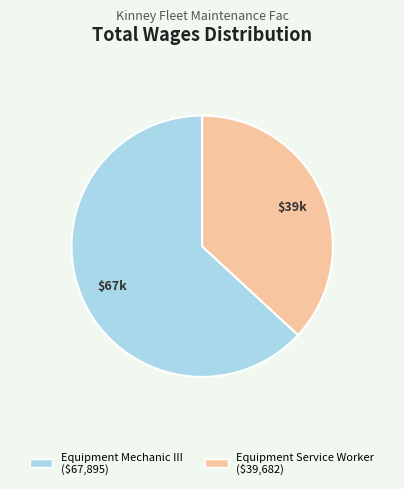

Which slice represents more than half of the pie?

Equipment Mechanic III